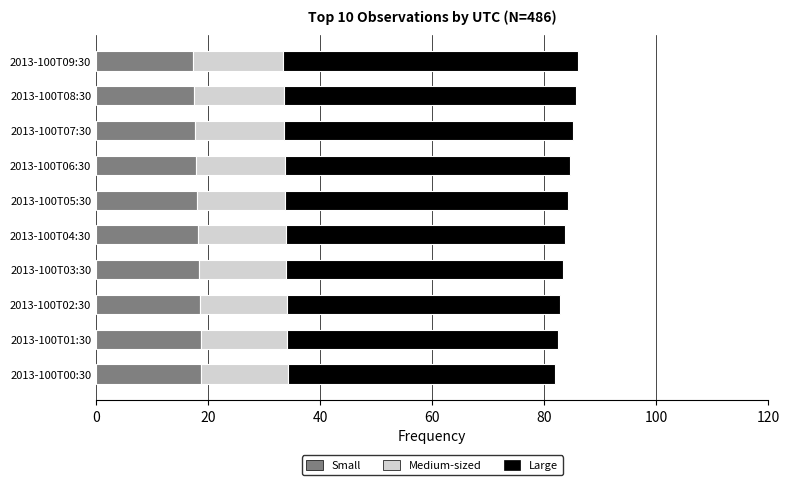

What is the minimum value for Small?

17.4